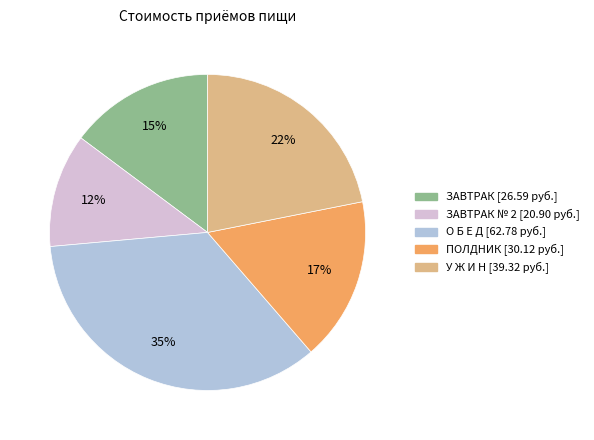

Is there any slice that represents more than half of the pie?

No